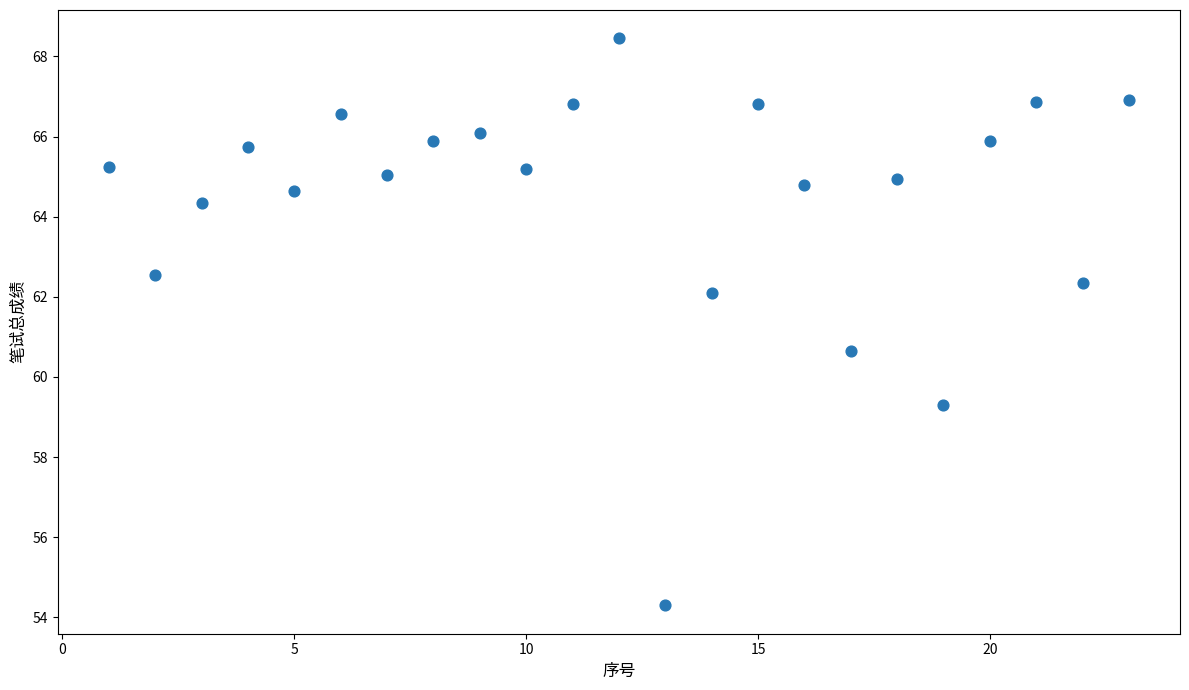

How many data points are displayed?

23